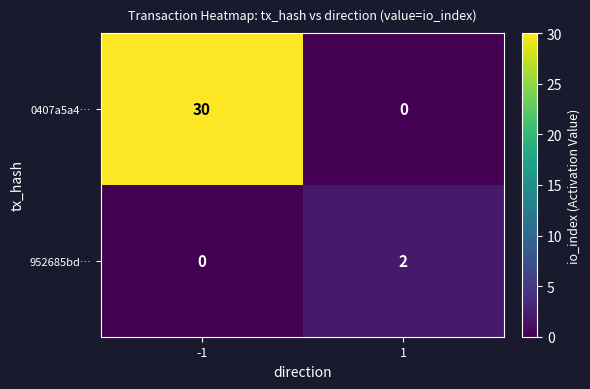

Reading left to right, extract all data points from this chart.

0407a5a4…: -1=30	1=0
952685bd…: -1=0	1=2